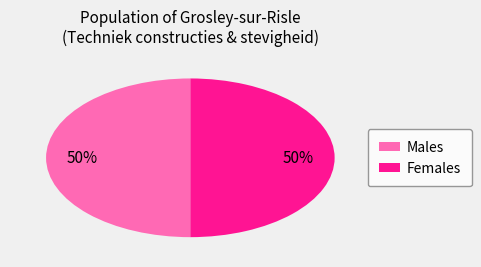

The Males slice represents 64% of the pie. True or false?

False